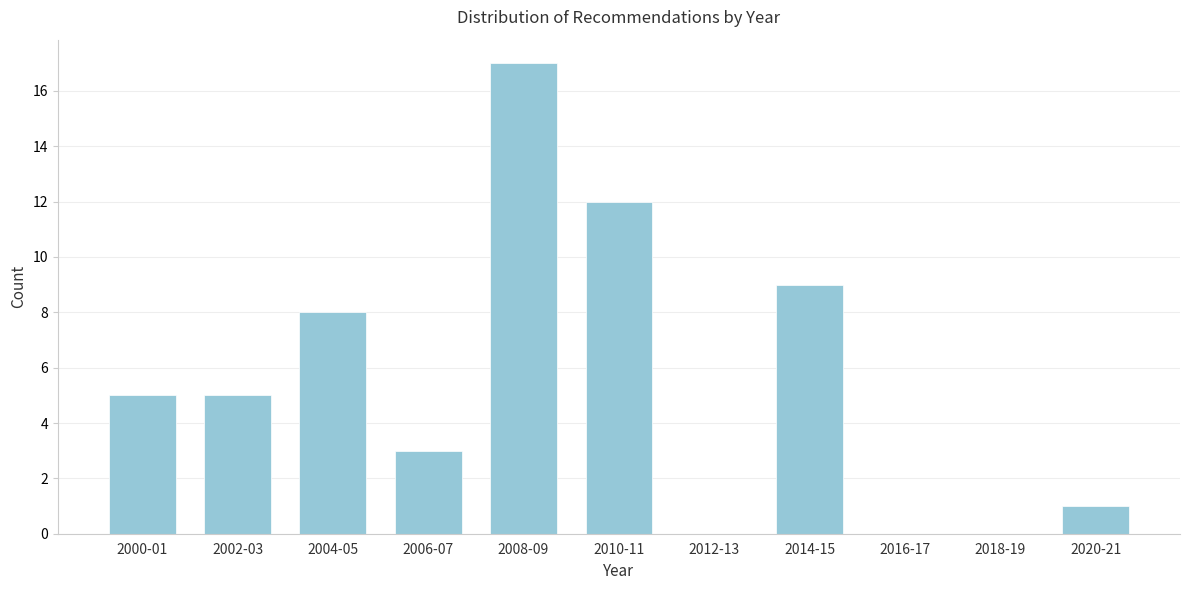

Reading left to right, list all the values displayed in this chart.

2000-01=5	2002-03=5	2004-05=8	2006-07=3	2008-09=17	2010-11=12	2012-13=0	2014-15=9	2016-17=0	2018-19=0	2020-21=1